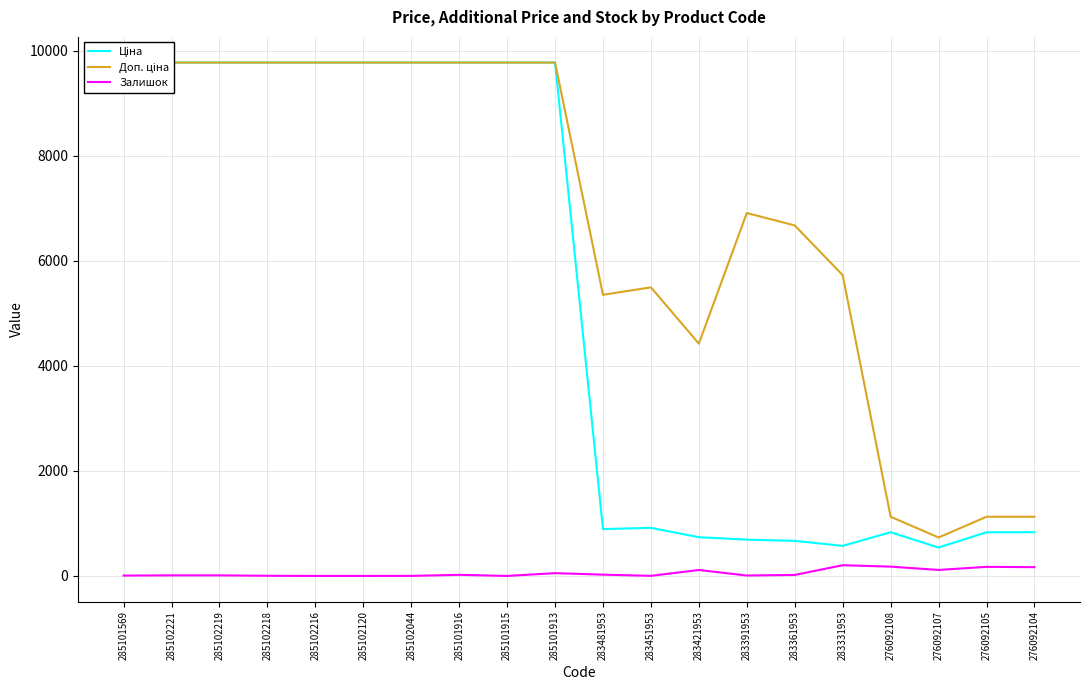

At 285102120, list the series in order from largest to smallest.

Ціна, Доп. ціна, Залишок